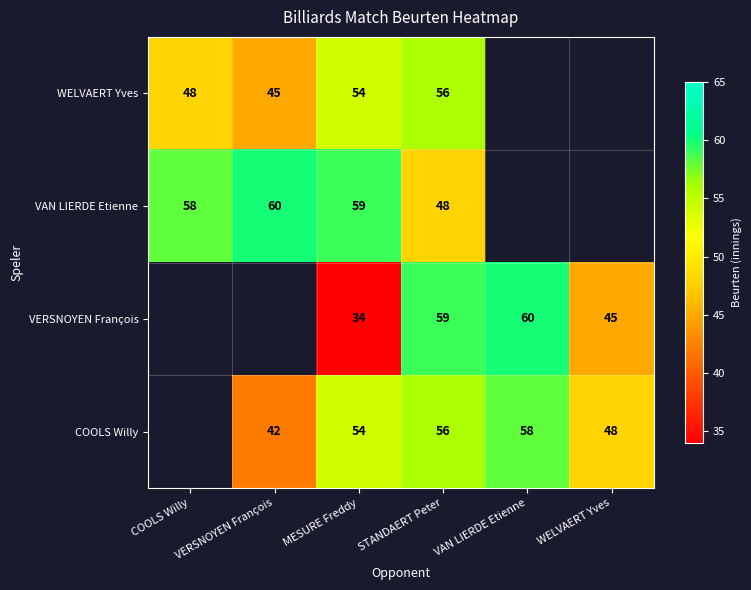

What is the difference between the highest and lowest values at STANDAERT Peter?

11